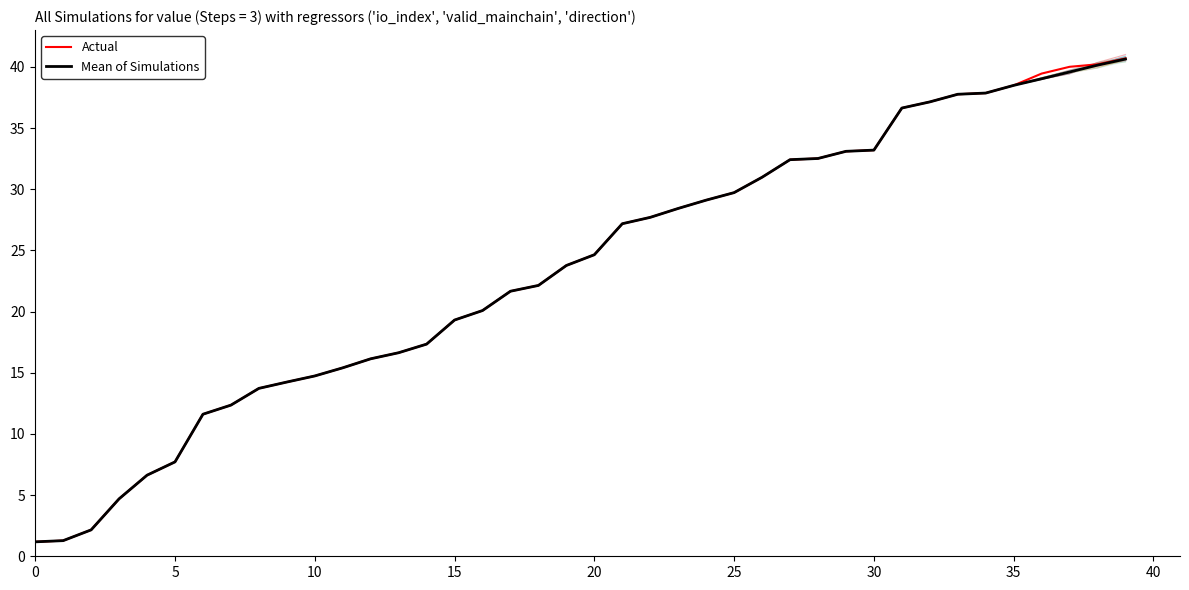

What is the value of the Mean of Simulations point at the 28th from the left?

32.4